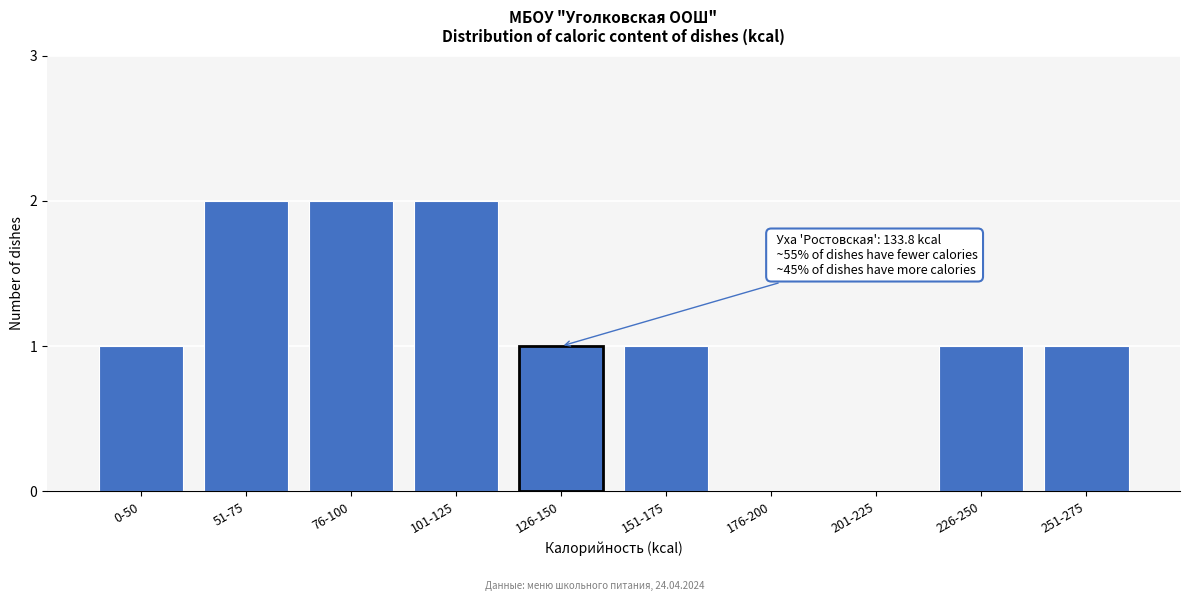

Reading right to left, transcribe all the data shown in this chart.

251-275=1	226-250=1	201-225=0	176-200=0	151-175=1	126-150=1	101-125=2	76-100=2	51-75=2	0-50=1